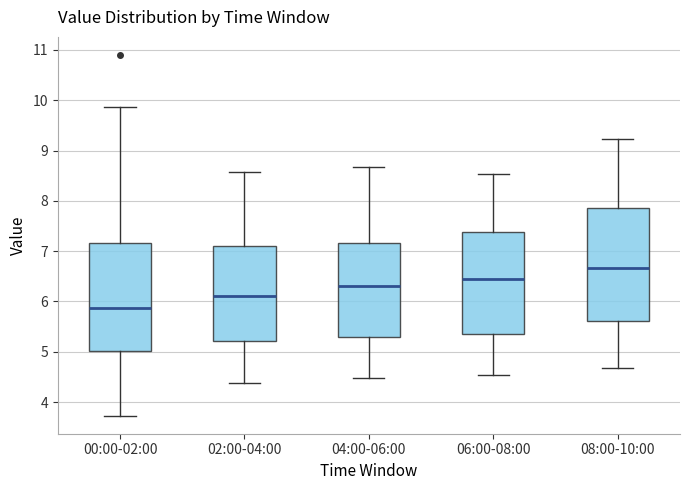

Comparing the boxes themselves (not the whiskers), which one is the tallest?

08:00-10:00